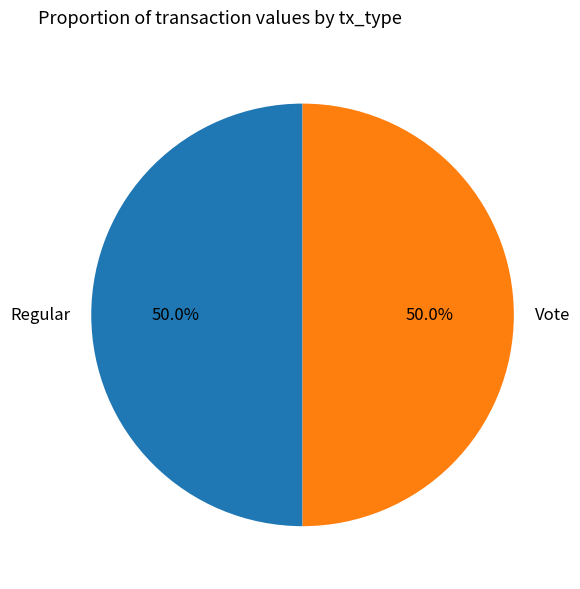

What is the total percentage of Regular and Vote?

100.0%